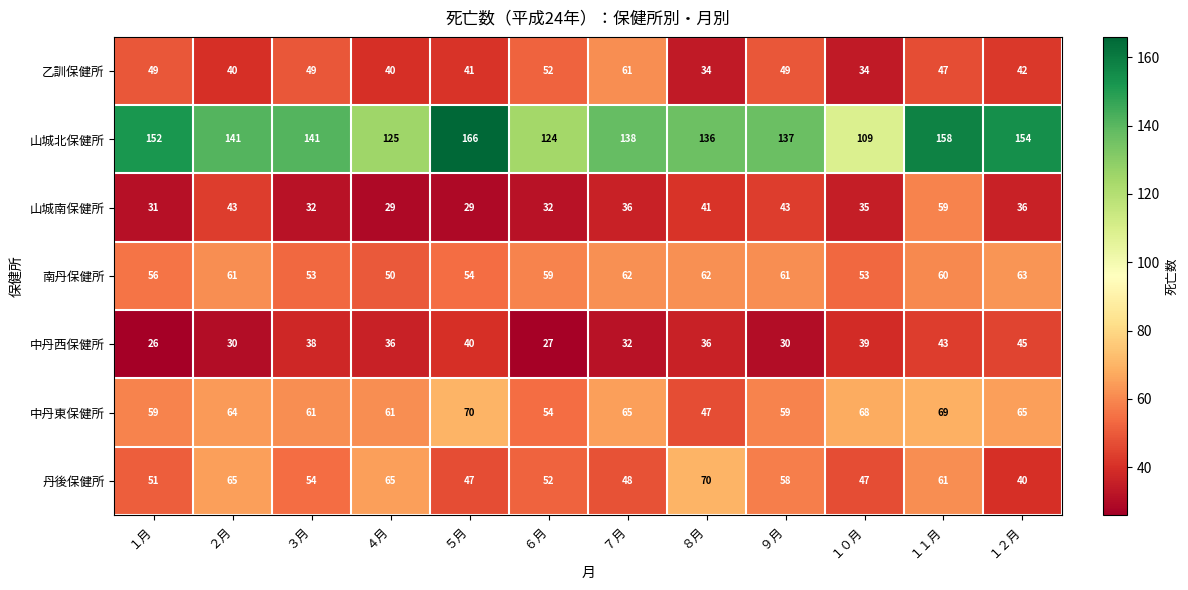

Which label corresponds to the smallest value in the chart?

１月